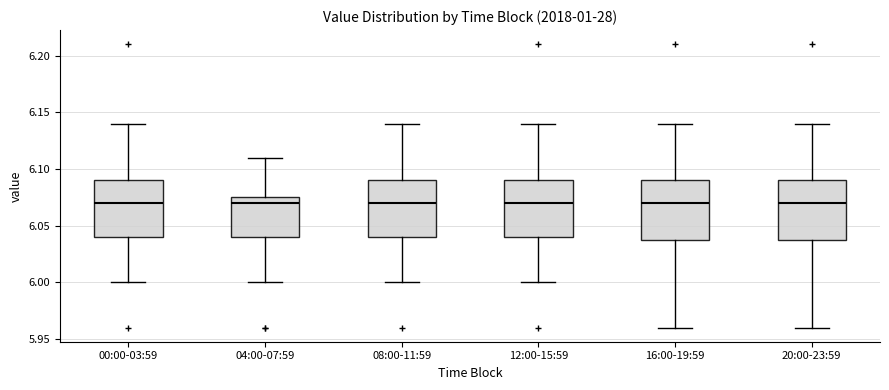

Reading left to right, transcribe this box plot: for each box, give where its median line is, the range the box spans, and where its two whiskers end, as read against the y-axis. The values are not printed on the chart, so give them approximately, as read against the axis.

00:00-03:59: median 6.070, box 6.040 to 6.090, whiskers 6.000 to 6.140
04:00-07:59: median 6.070, box 6.040 to 6.075, whiskers 6.000 to 6.110
08:00-11:59: median 6.070, box 6.040 to 6.090, whiskers 6.000 to 6.140
12:00-15:59: median 6.070, box 6.040 to 6.090, whiskers 6.000 to 6.140
16:00-19:59: median 6.070, box 6.040 to 6.090, whiskers 5.960 to 6.140
20:00-23:59: median 6.070, box 6.040 to 6.090, whiskers 5.960 to 6.140